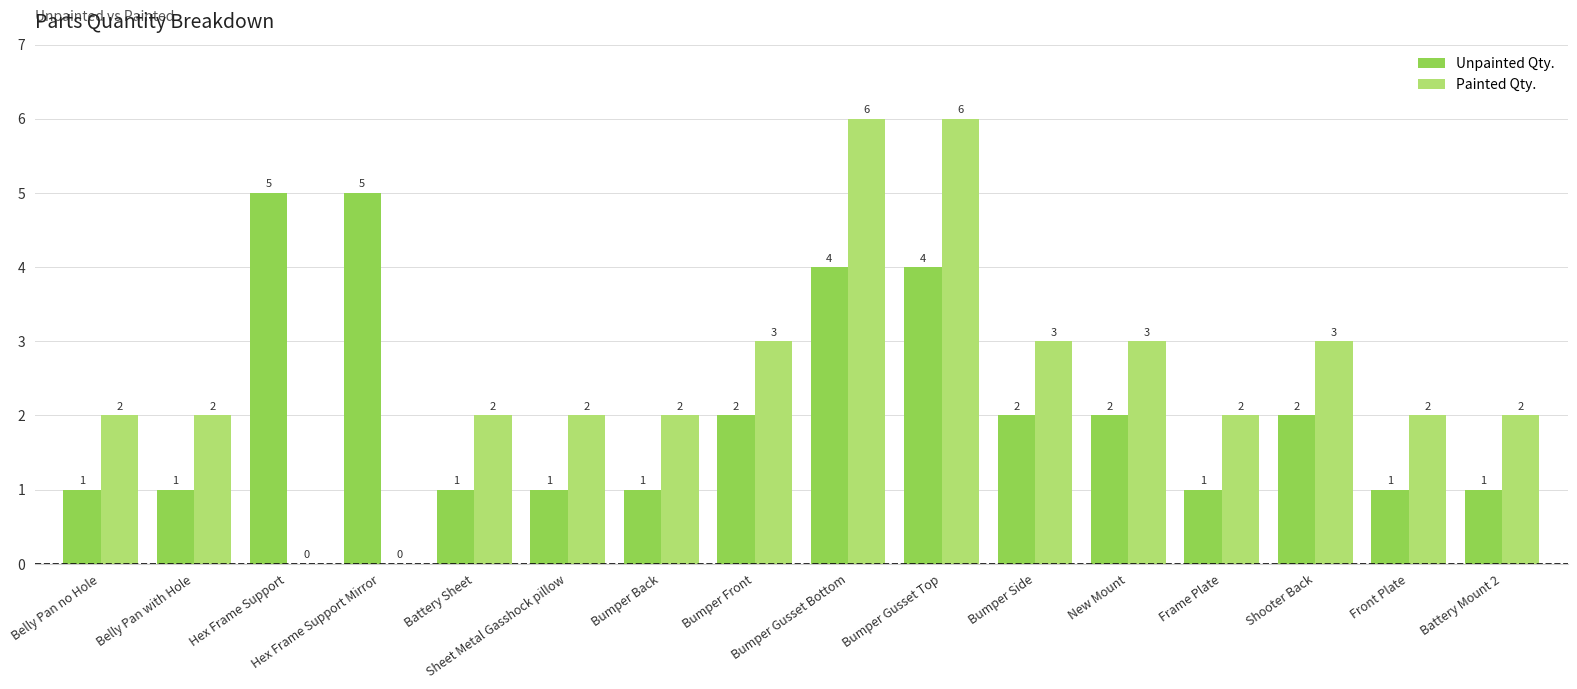

How many Painted Qty. values are between 2 and 3?

12